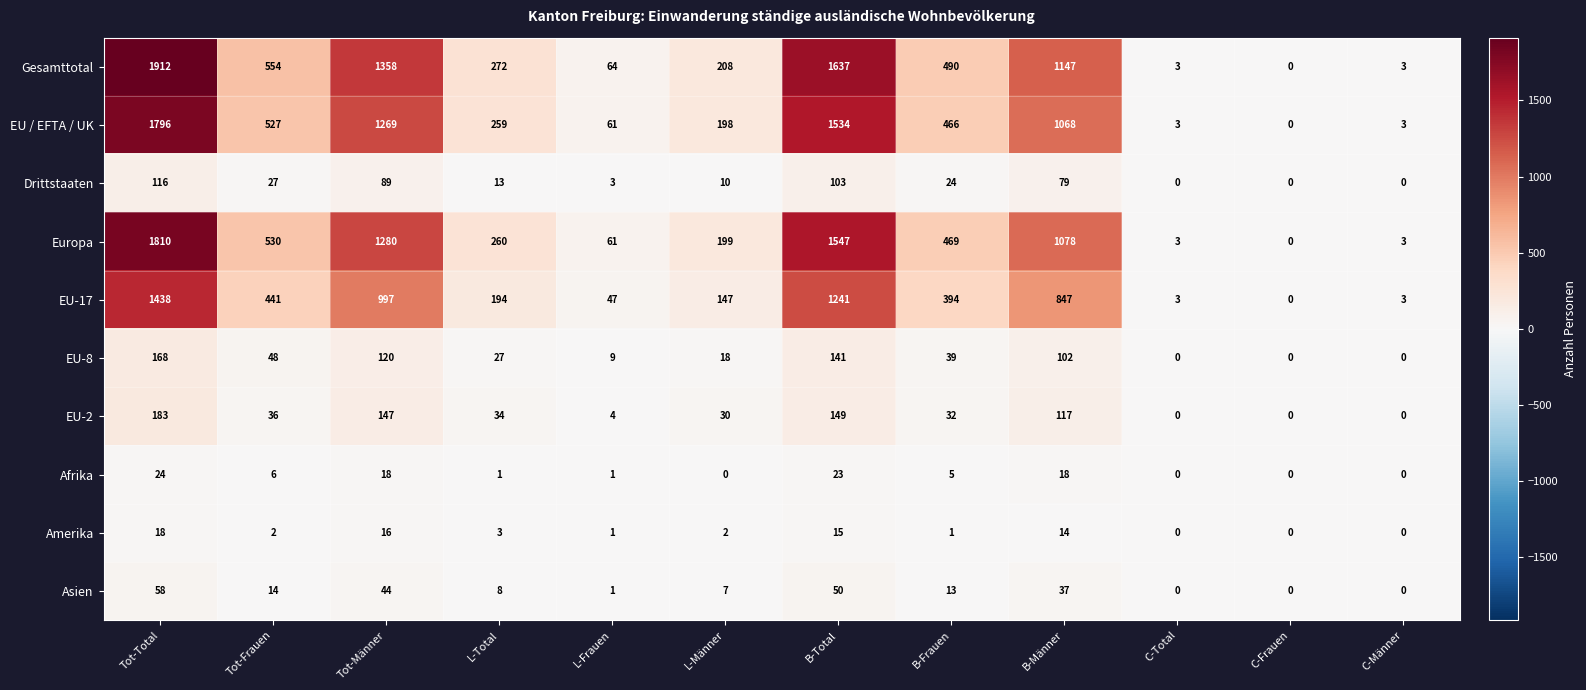

What is the sum of all EU-17 values?

5752